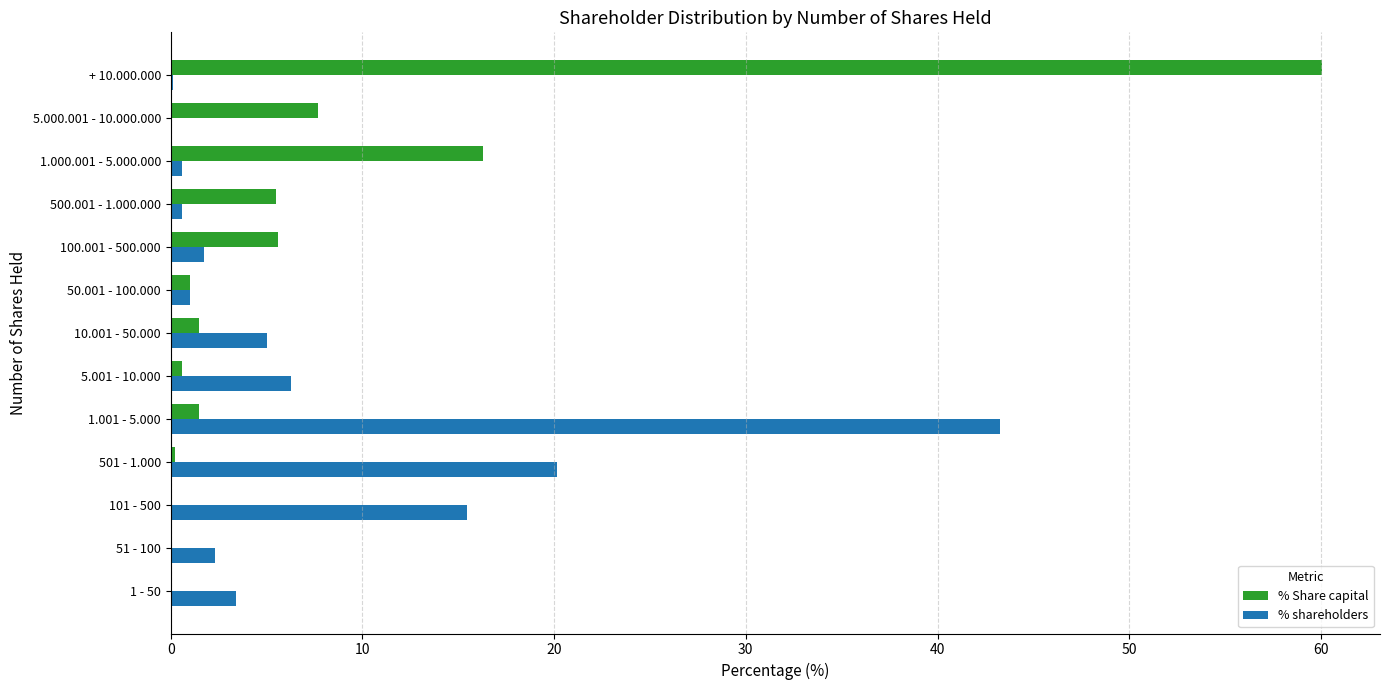

Which series changed the most between 1.001 - 5.000 and 10.001 - 50.000?

% shareholders